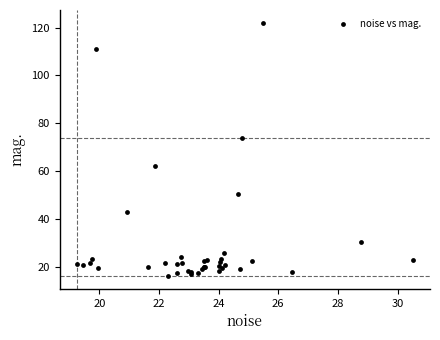

What Y value in the scatter plot is closest to 69?

74.0